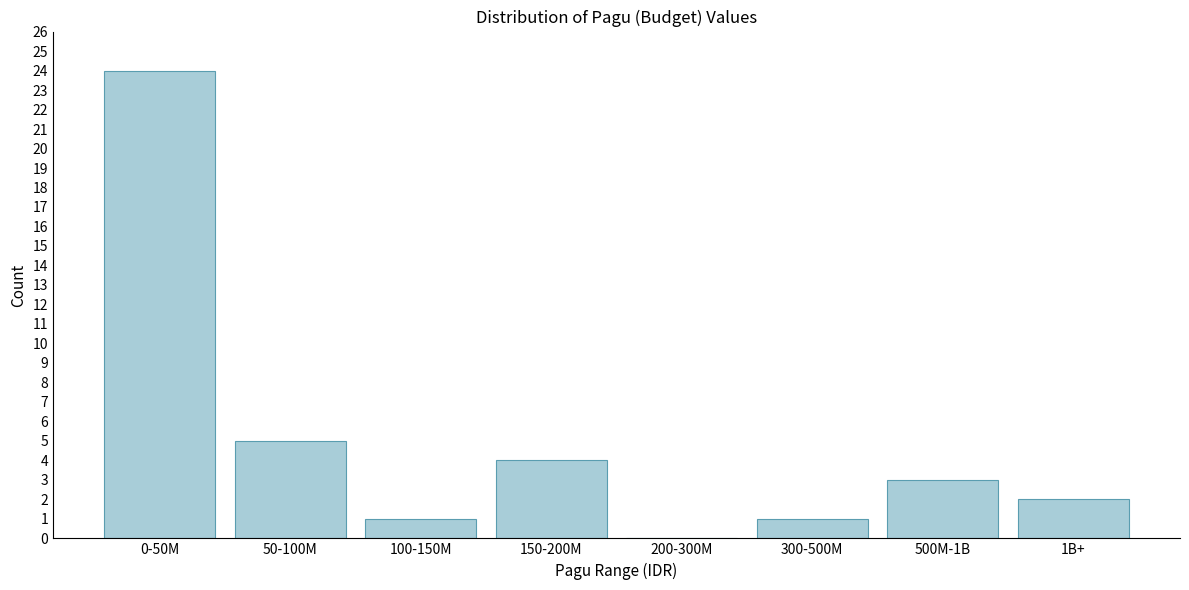

Reading left to right, list all the values displayed in this chart.

0-50M=24	50-100M=5	100-150M=1	150-200M=4	200-300M=0	300-500M=1	500M-1B=3	1B+=2